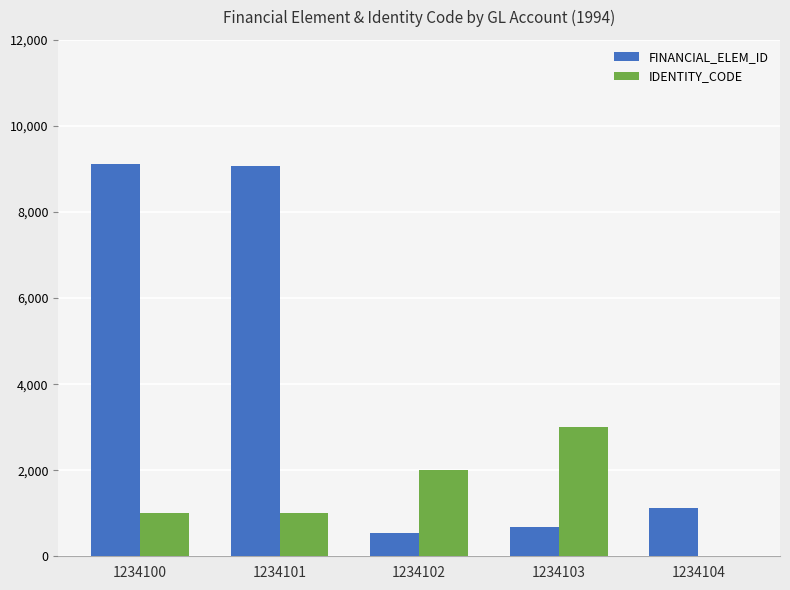

How many series are shown in this chart?

2